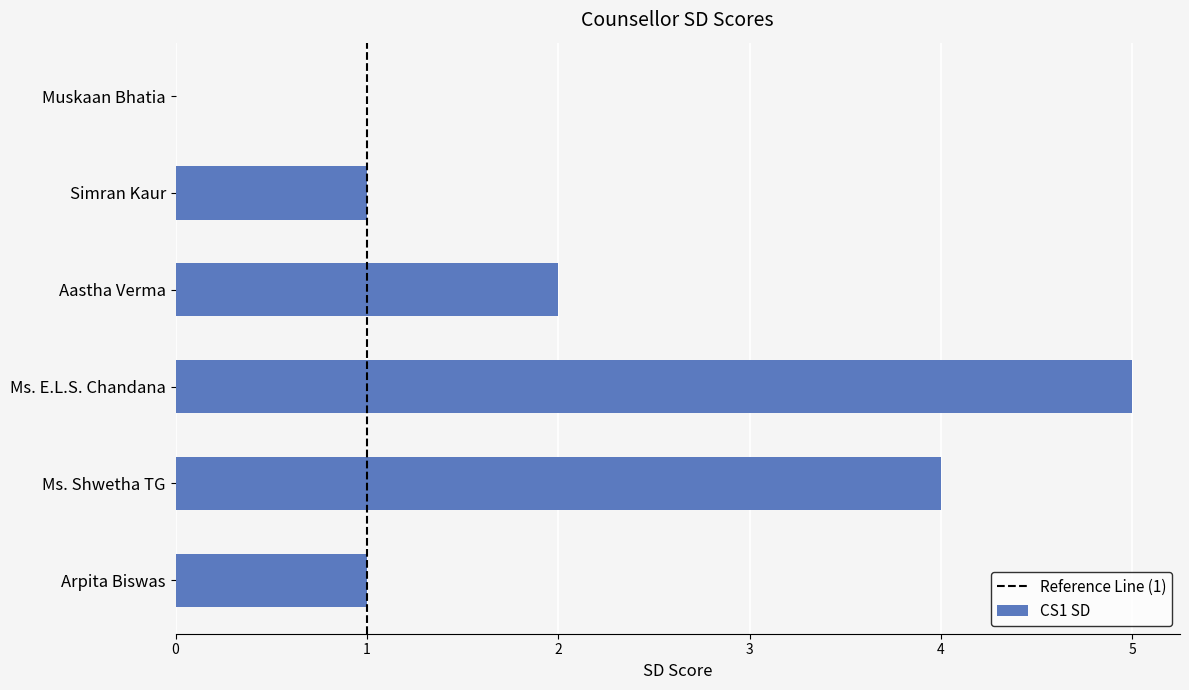

How many series are shown in this chart?

1